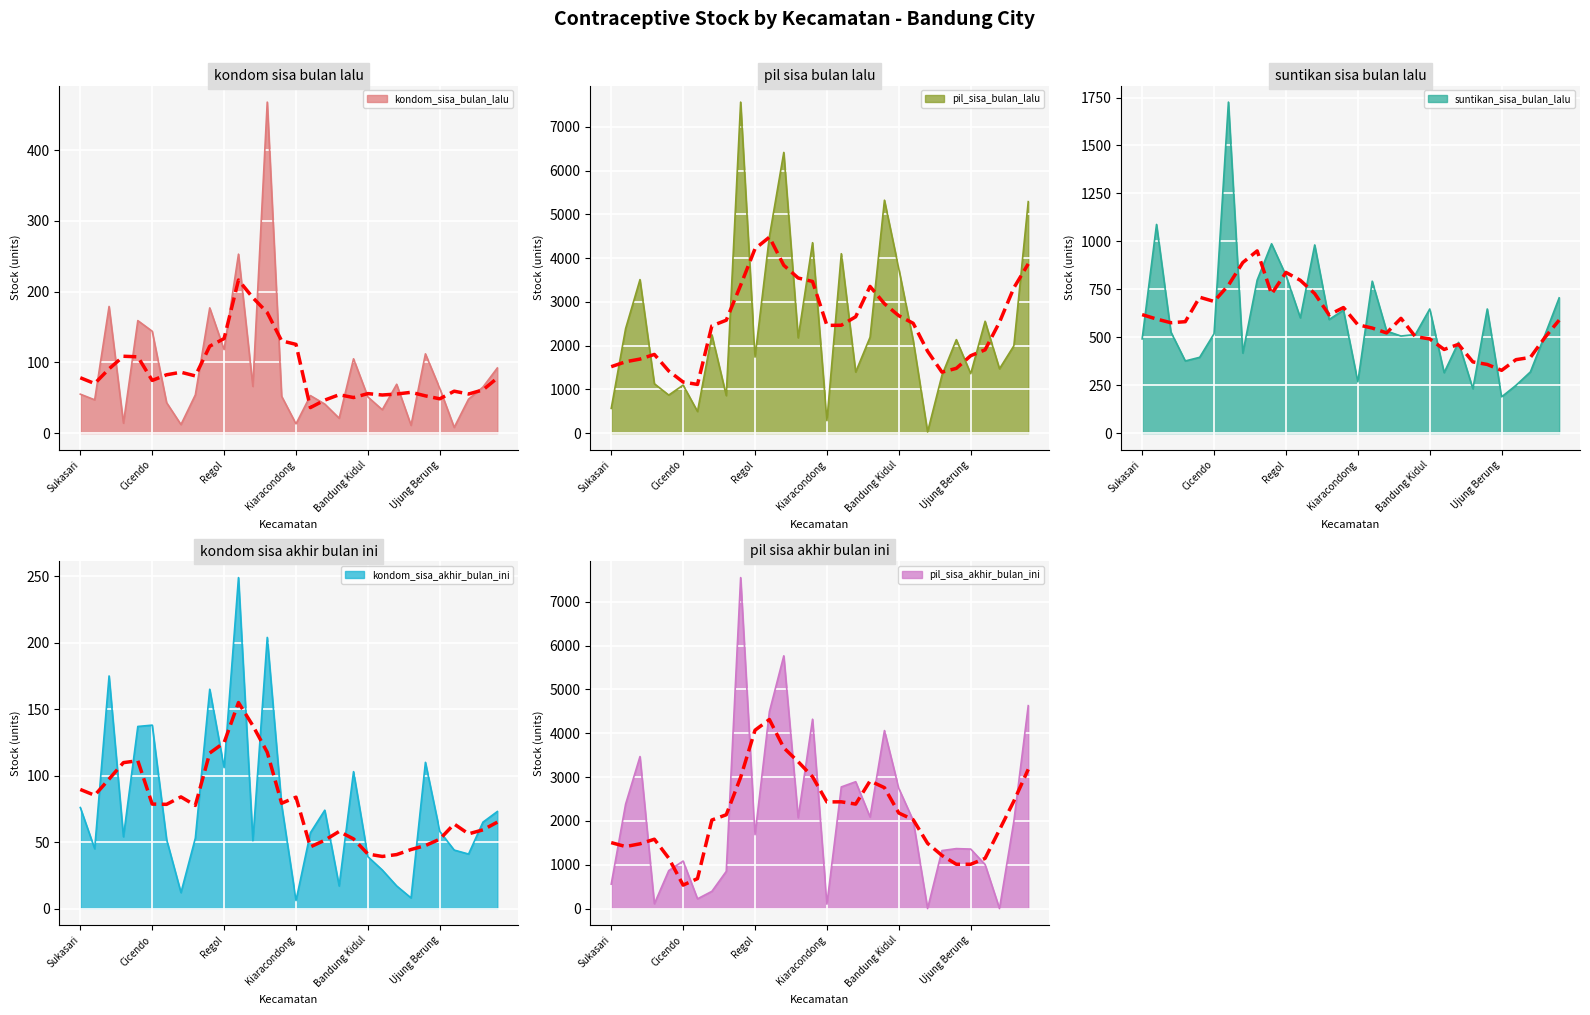

What is the spread (max minus min) of values at Sukasari?

622